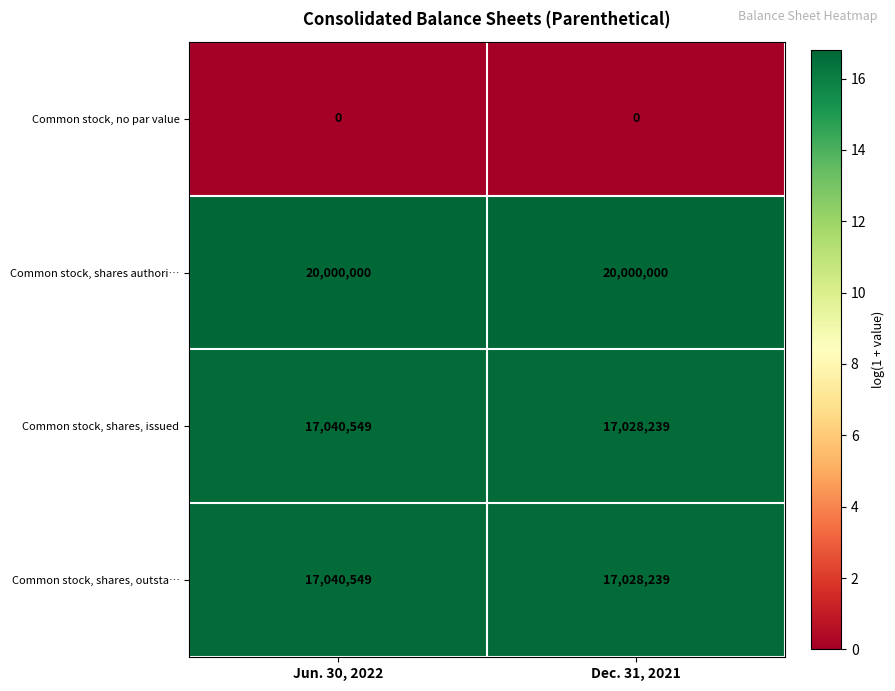

What is the difference between the highest and lowest values at Jun. 30, 2022?

20000000